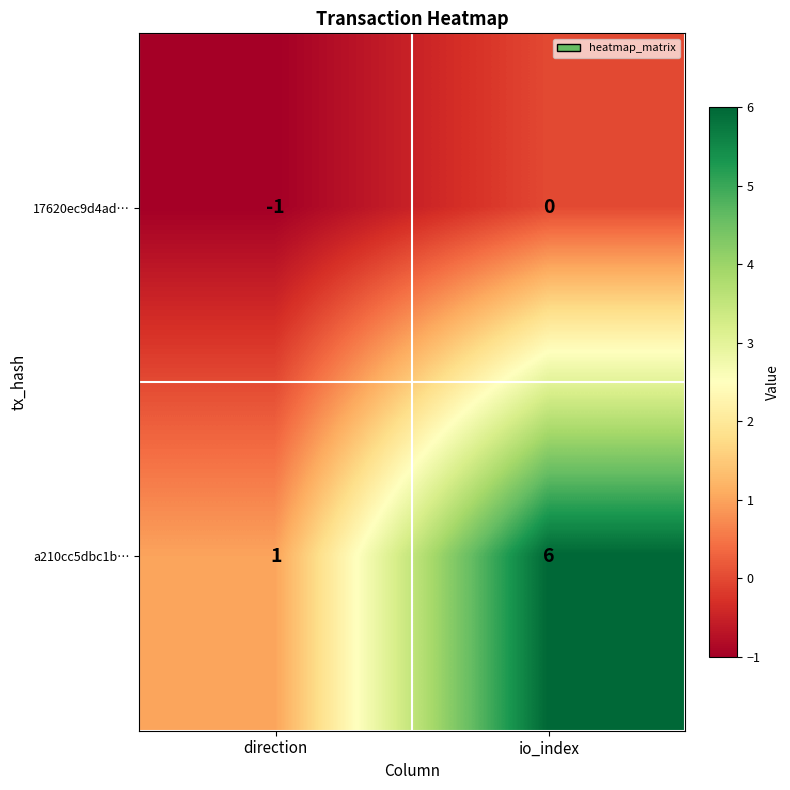

Which series changed the most between direction and io_index?

a210cc5dbc1b…